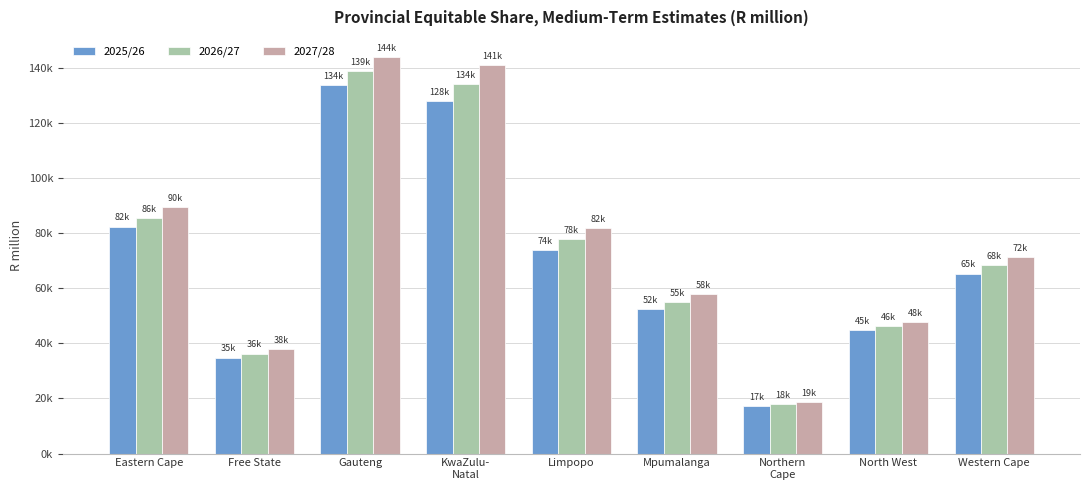

Are the bars grouped side by side (vs. stacked)?

Yes